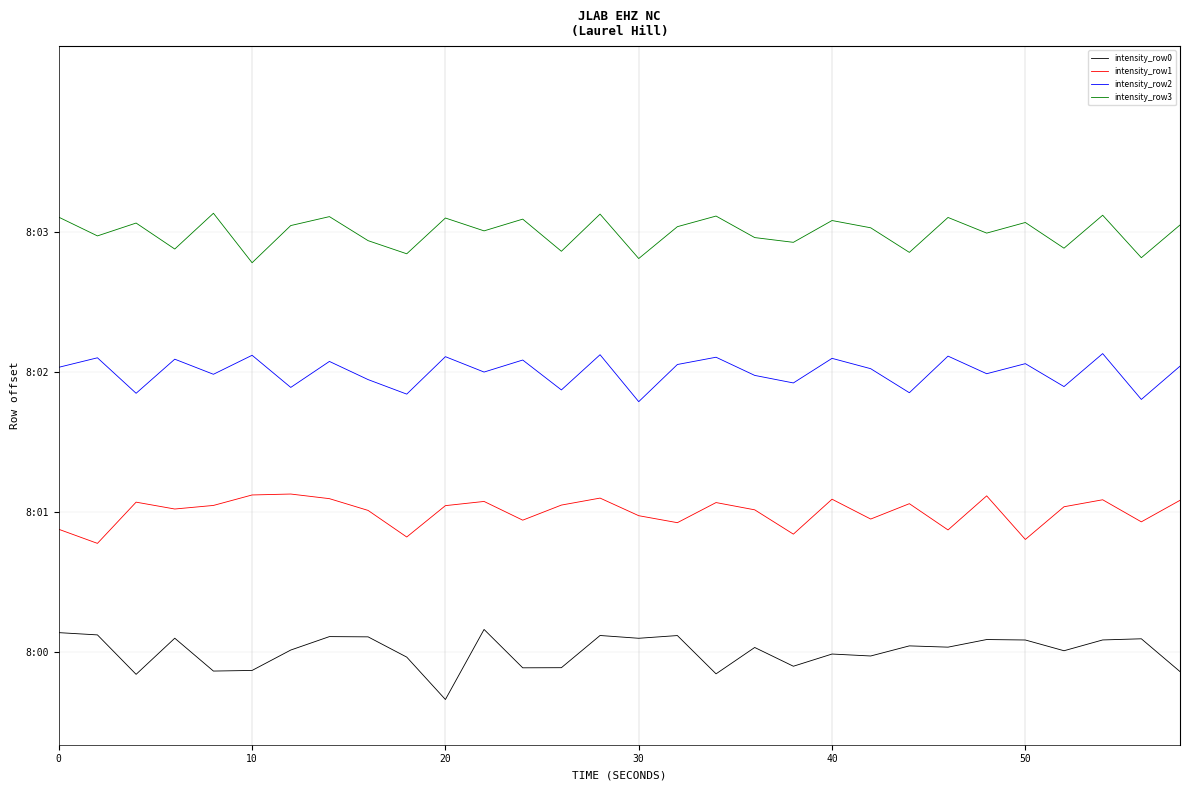

Which series has the largest total across all categories?

intensity_row3